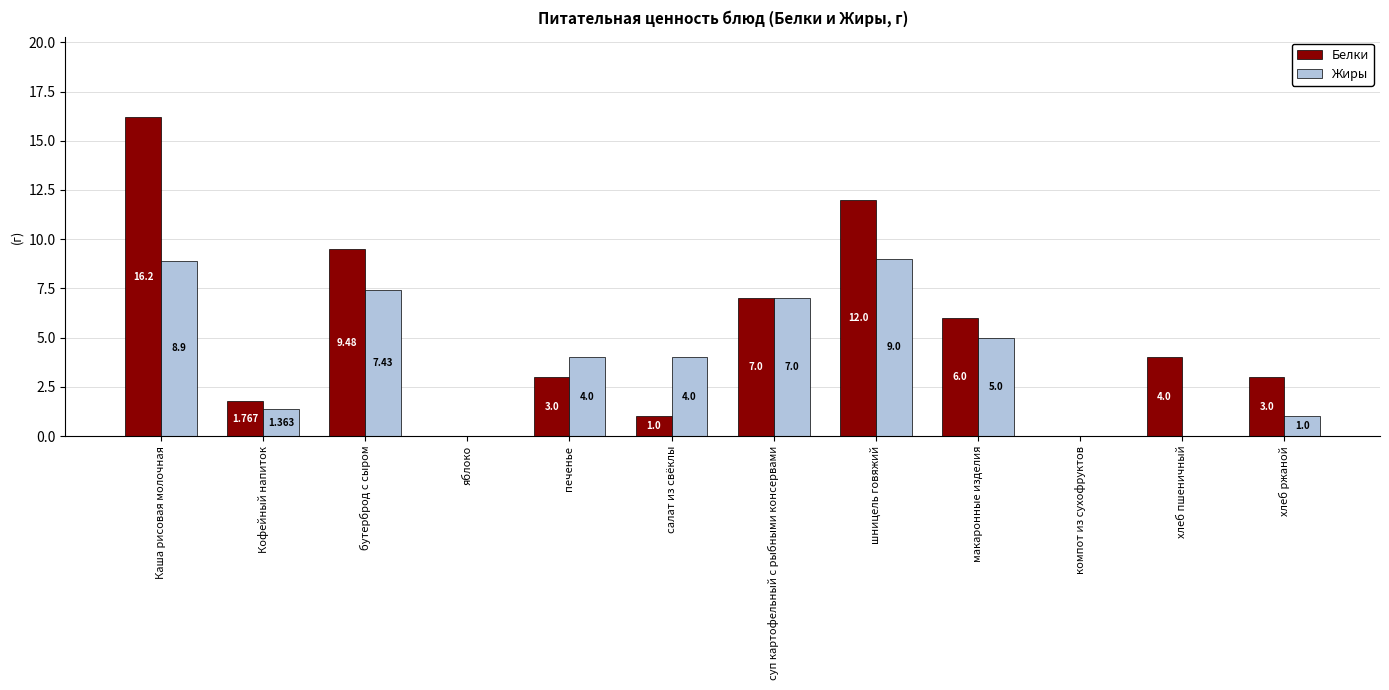

Which series has the largest total across all categories?

Белки